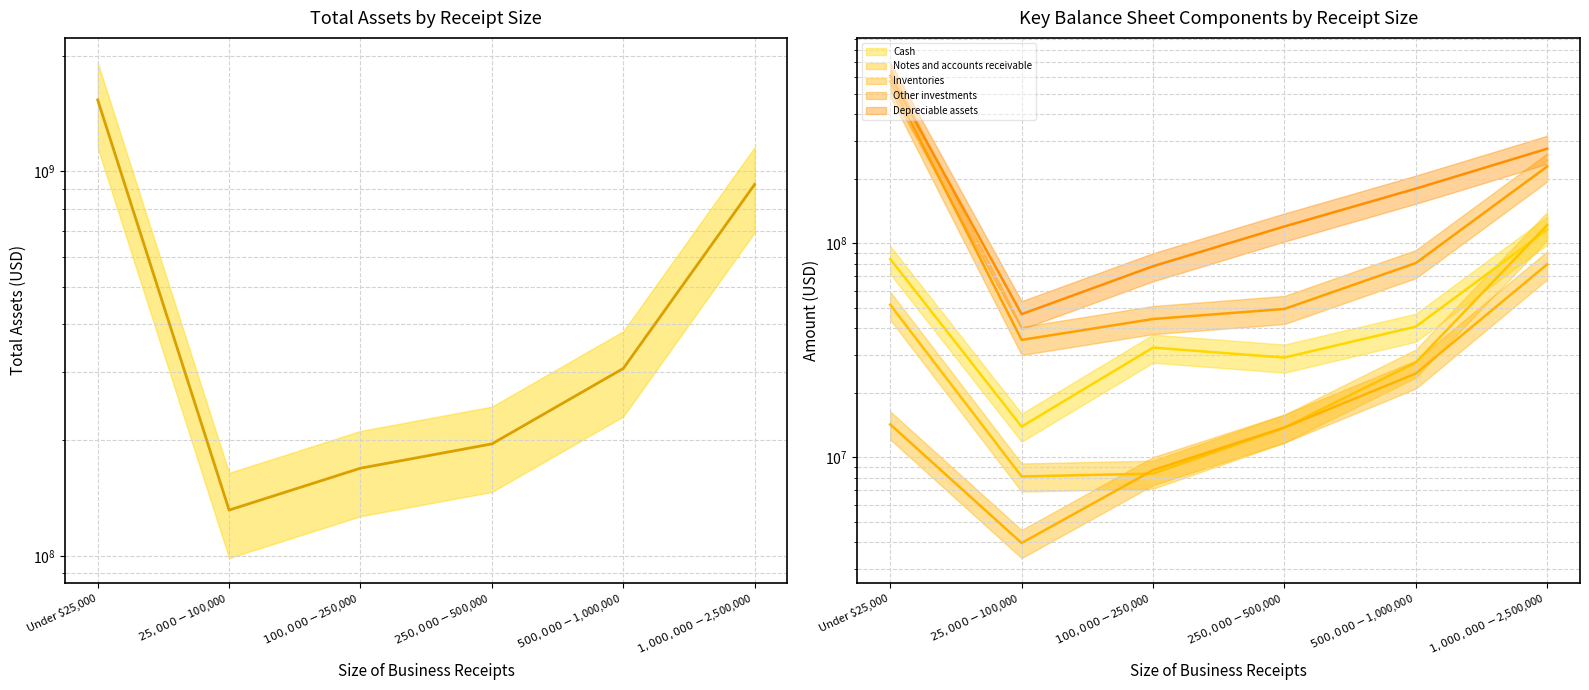

At which category does the chart reach its minimum across all series?

$25,000-$100,000